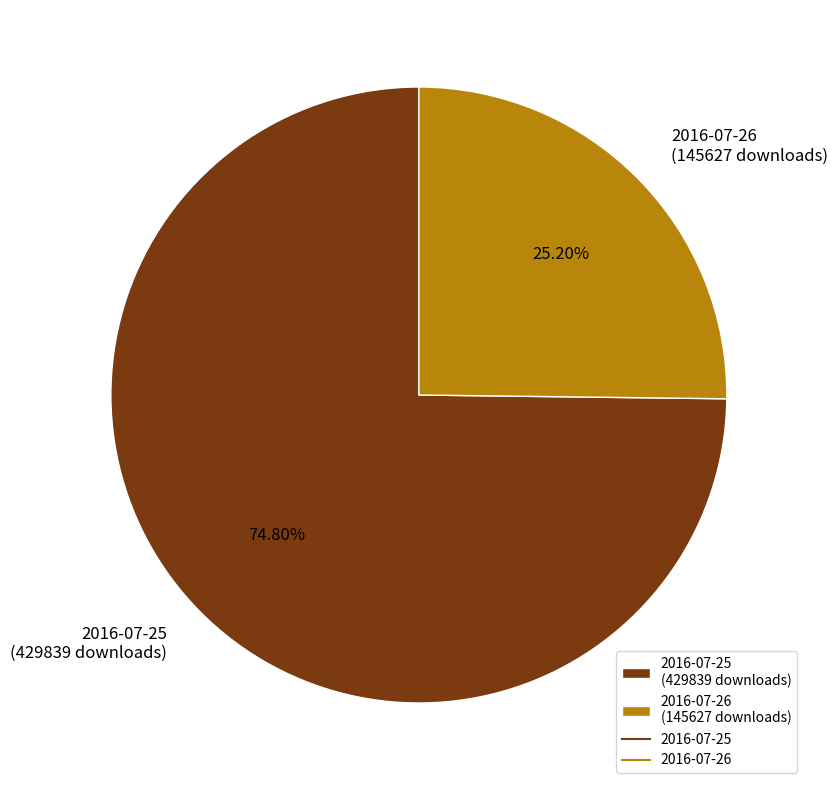

Does any single category account for the majority?

Yes